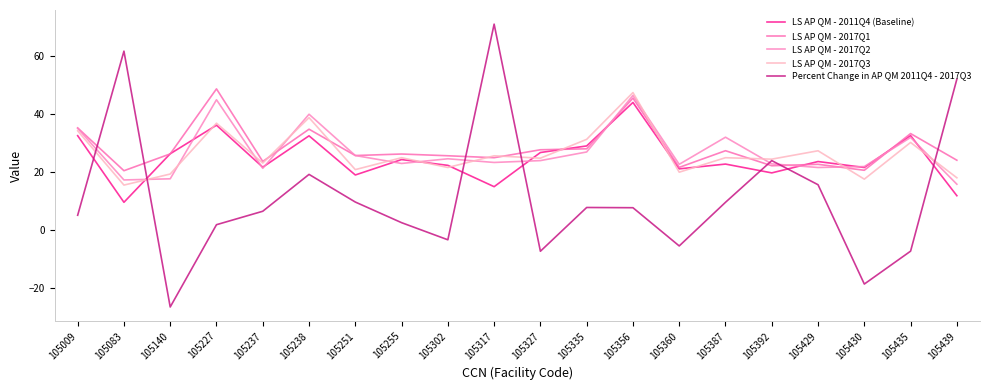

Which series has the widest spread of values?

Percent Change in AP QM 2011Q4 - 2017Q3